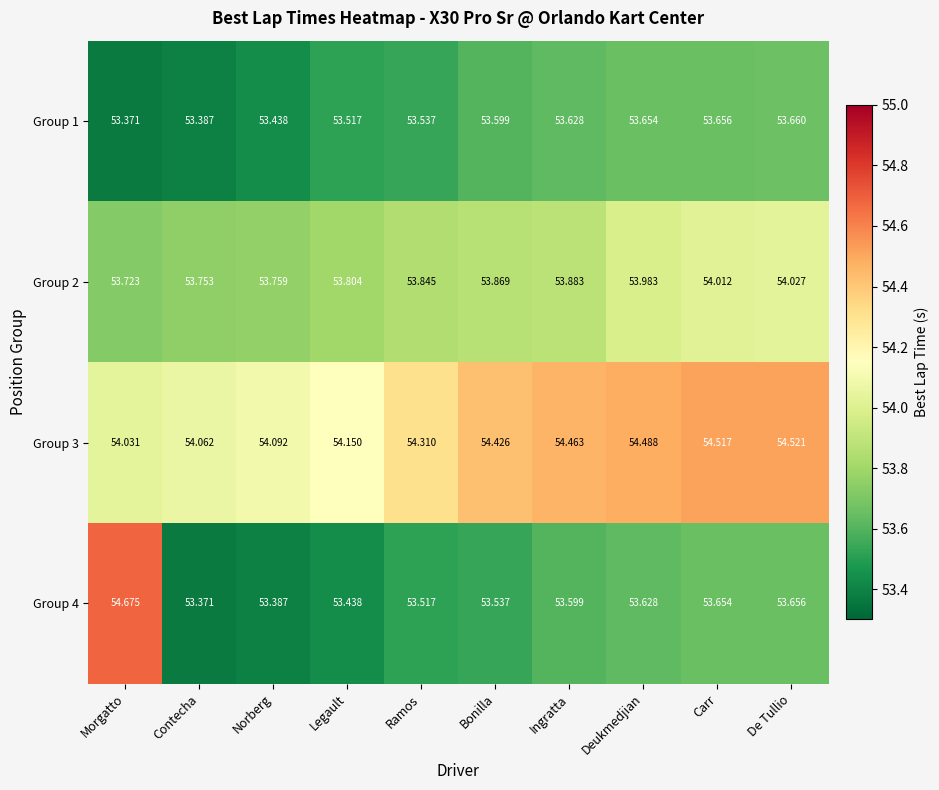

What is the difference between the highest and lowest values at Ramos?

0.8